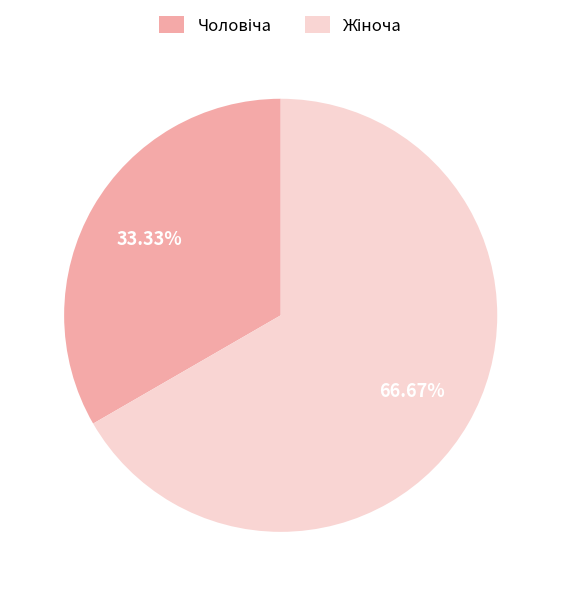

Is there any slice that represents more than half of the pie?

Yes